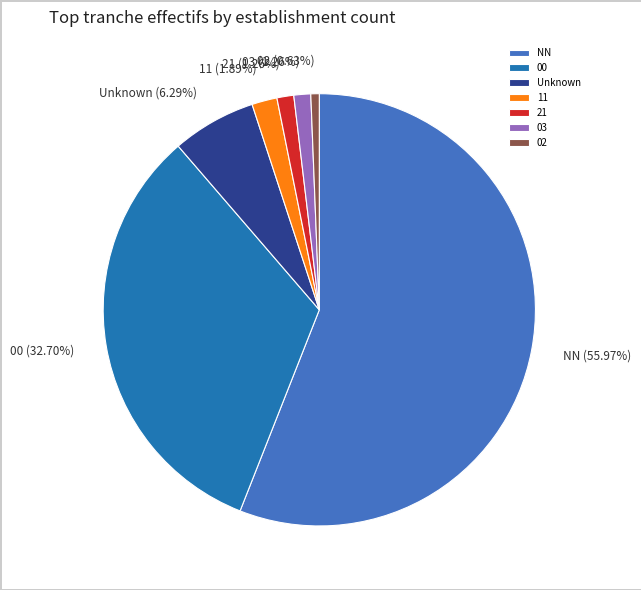

To the nearest percent, what is the difference between the largest and smallest slice percentages?

55%